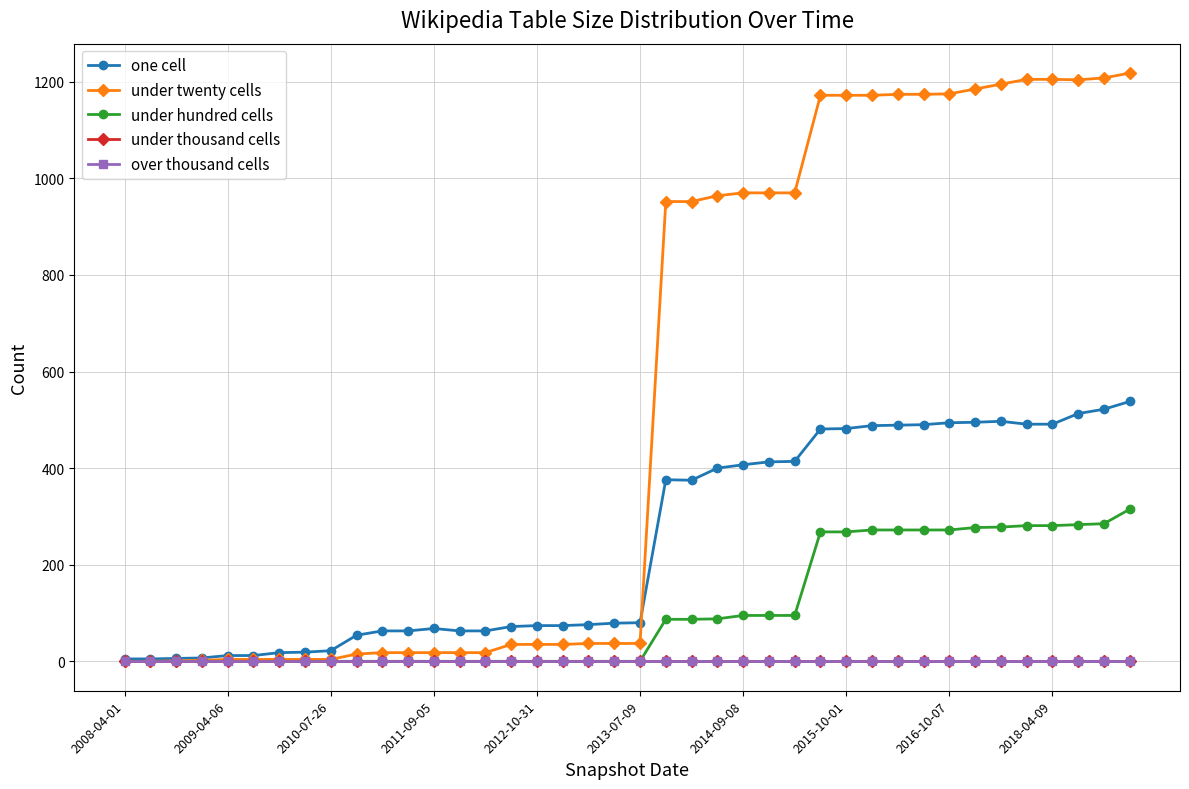

Does the chart have visible grid lines?

Yes